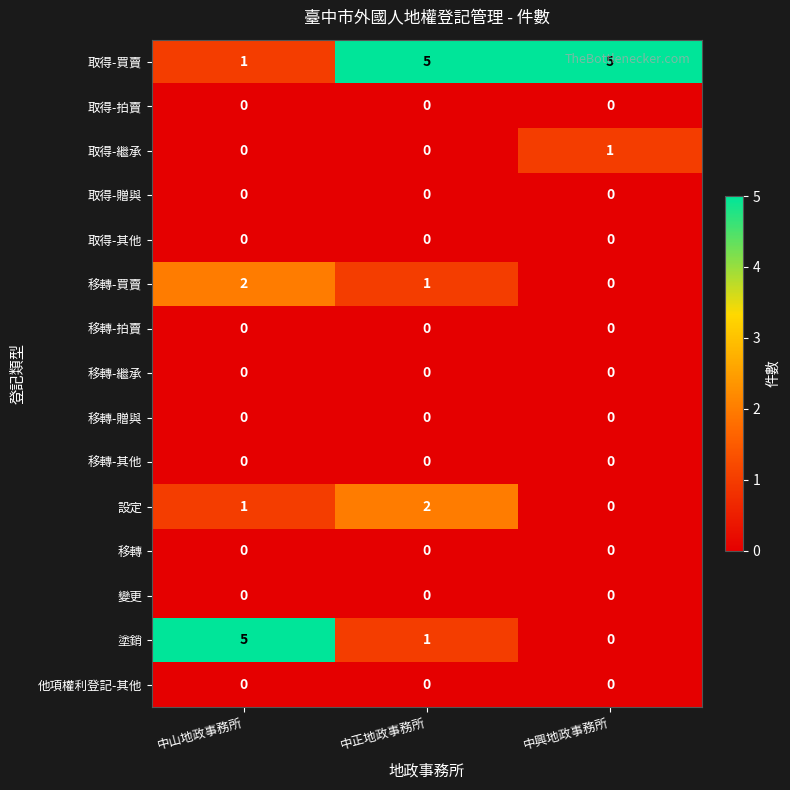

What is the spread (max minus min) of values at 中正地政事務所?

5